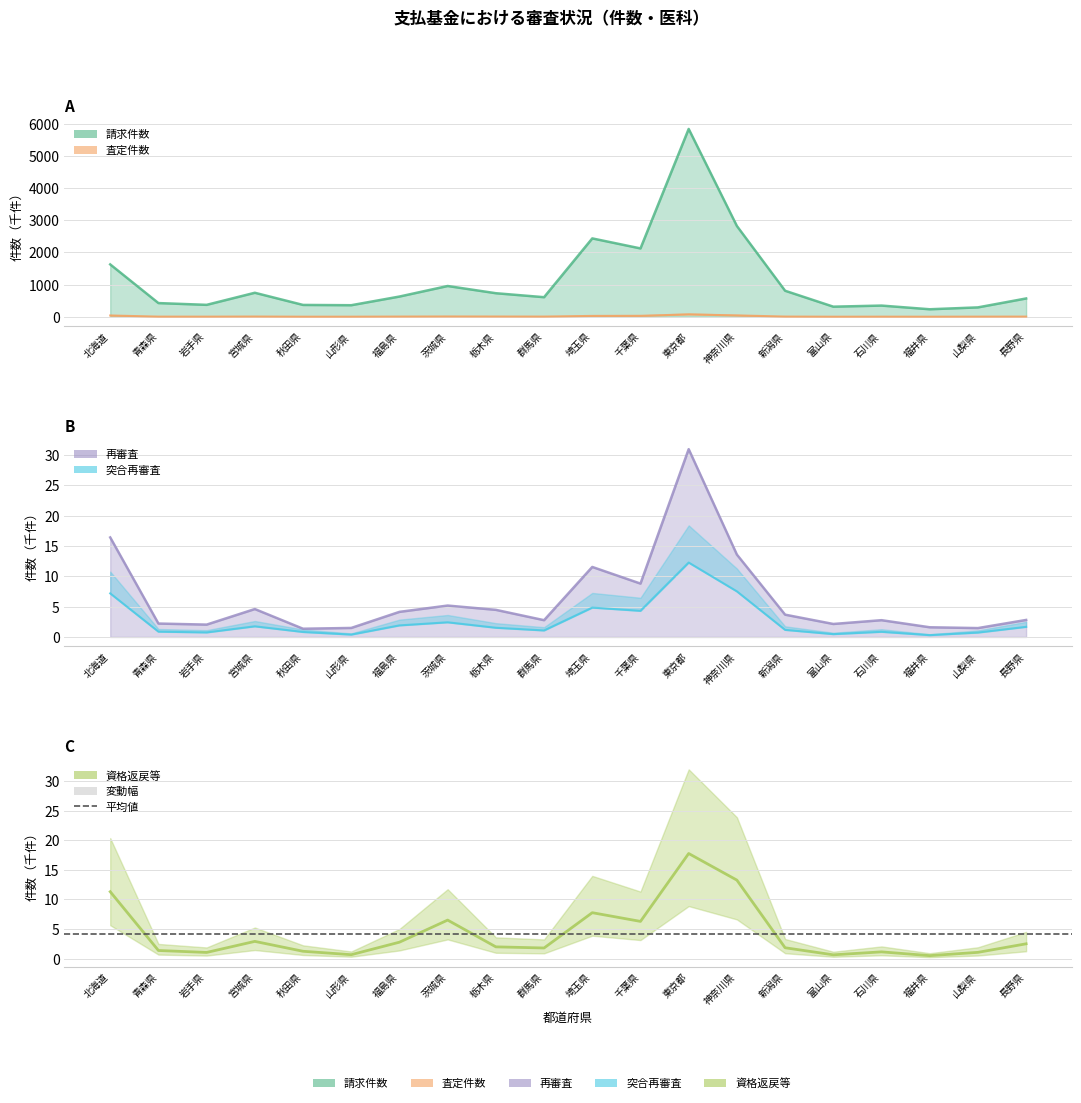

Rank the series by their maximum value, from lowest to highest.

突合再審査, 資格返戻等, 再審査, 査定件数, 請求件数